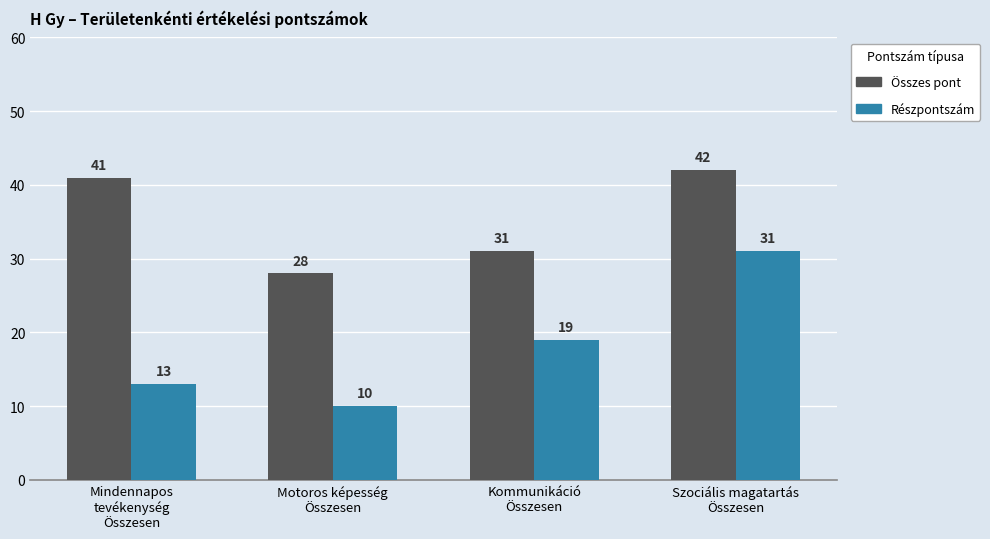

Rank the series by their maximum value, from highest to lowest.

Összes pont, Részpontszám